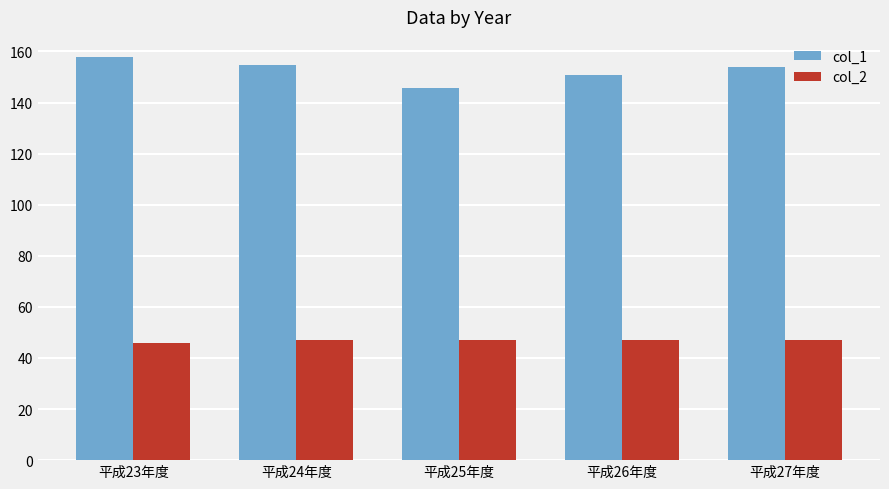

What is the greatest value displayed?

157.8